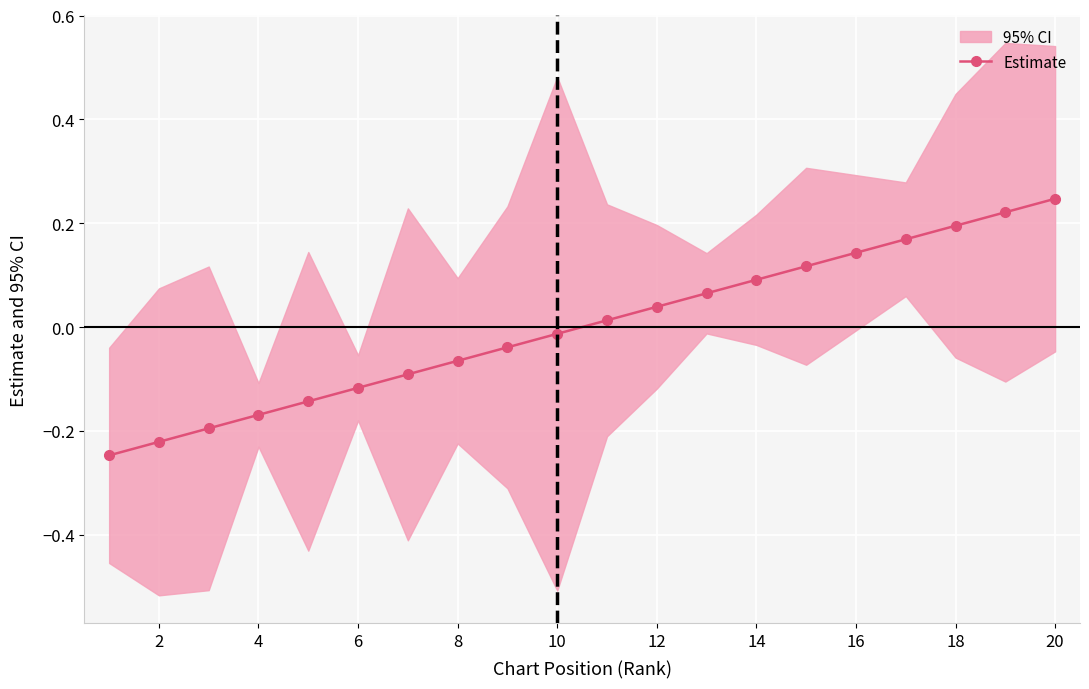

True or false: Estimate has more than 1 points higher than both neighbors.

False